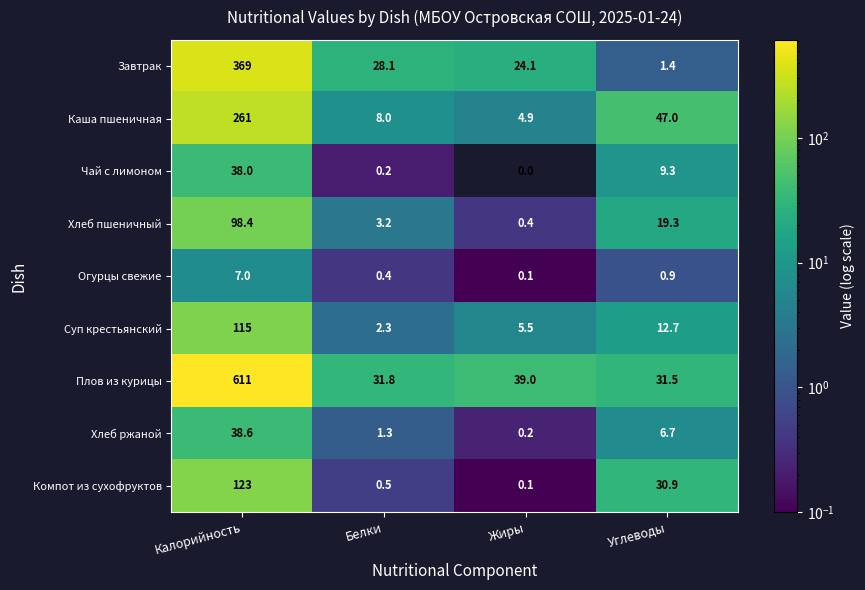

The Чай с лимоном series shows 21.9 at Жиры. True or false?

False